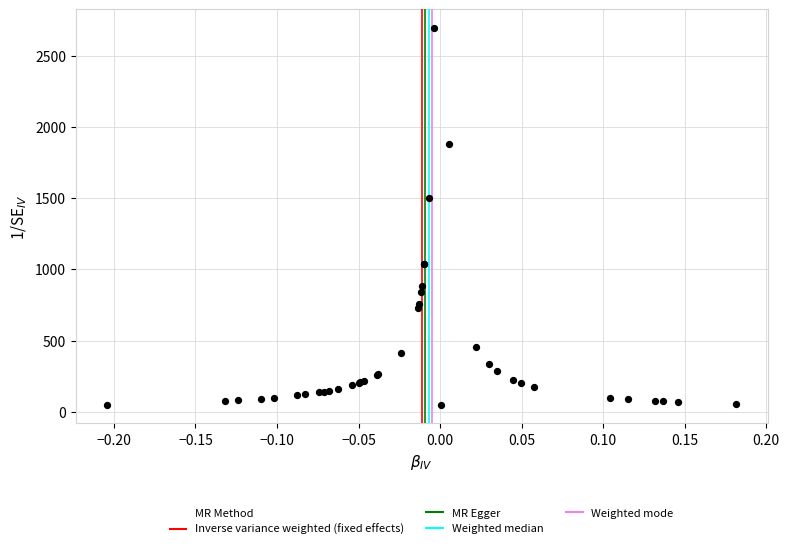

What Y value in the scatter plot is closest to 1372?

1504.4